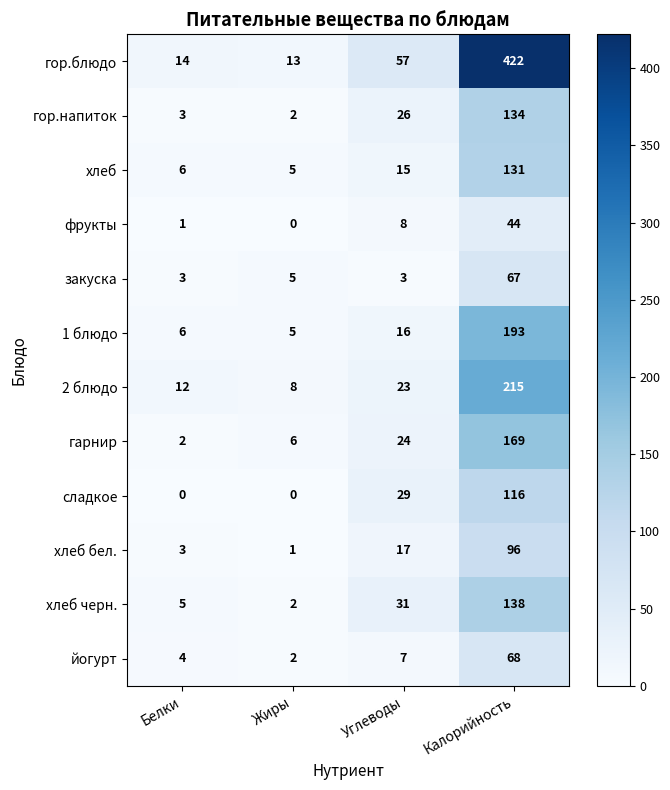

What is the total value across all series at Углеводы?

256